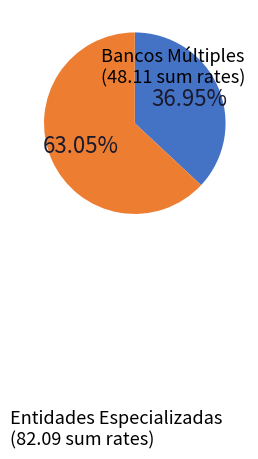

Is there any slice that represents more than half of the pie?

Yes